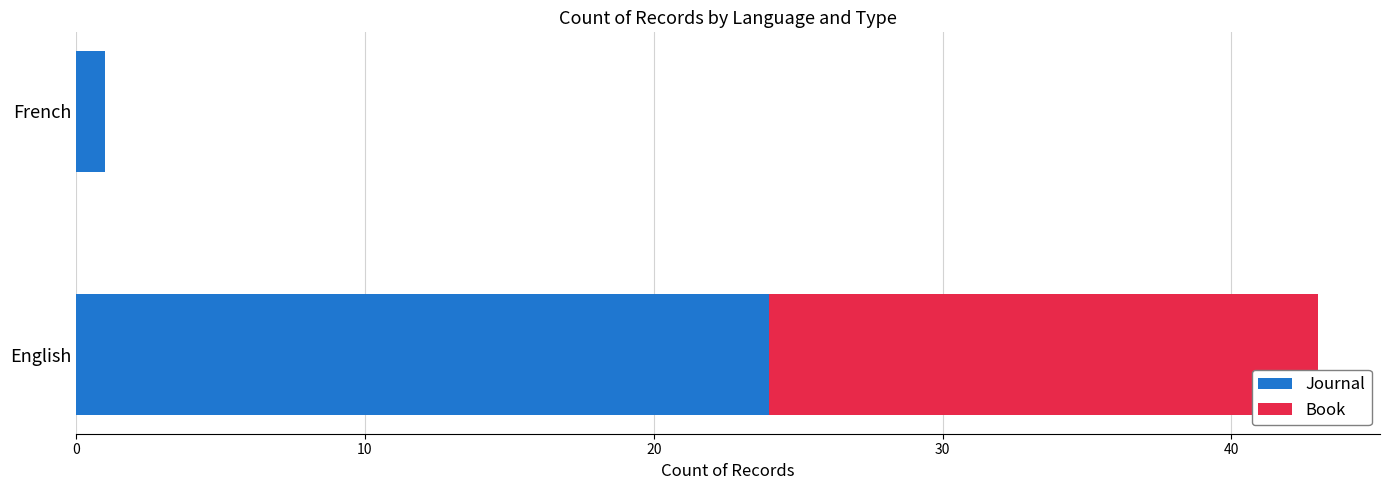

At which label is Journal closest to 12?

French